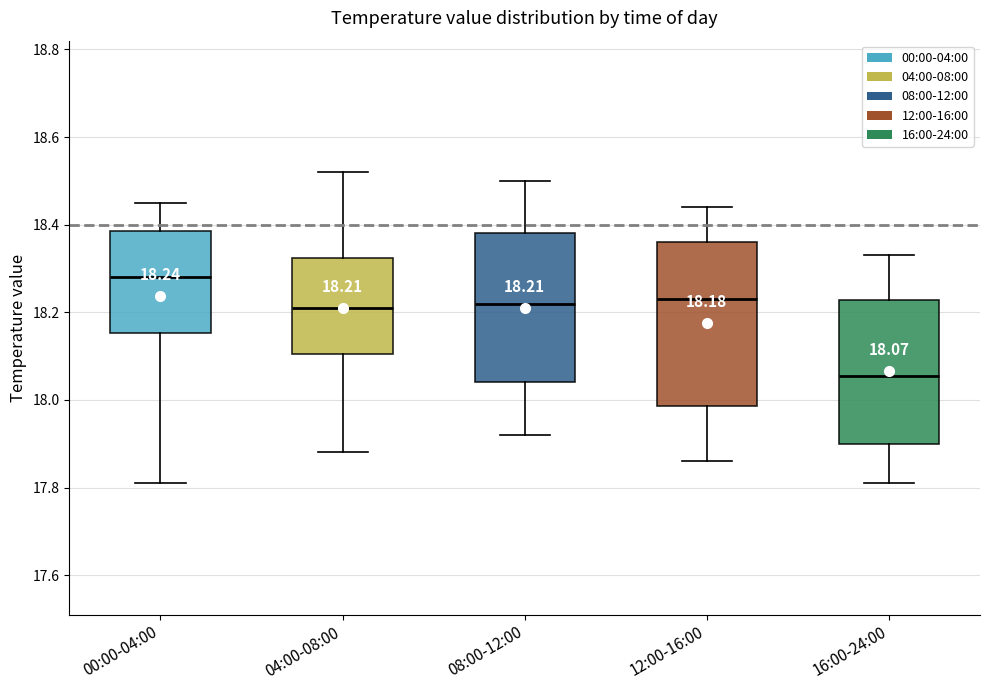

Which box is the tallest, from its lower edge to its upper edge?

12:00-16:00